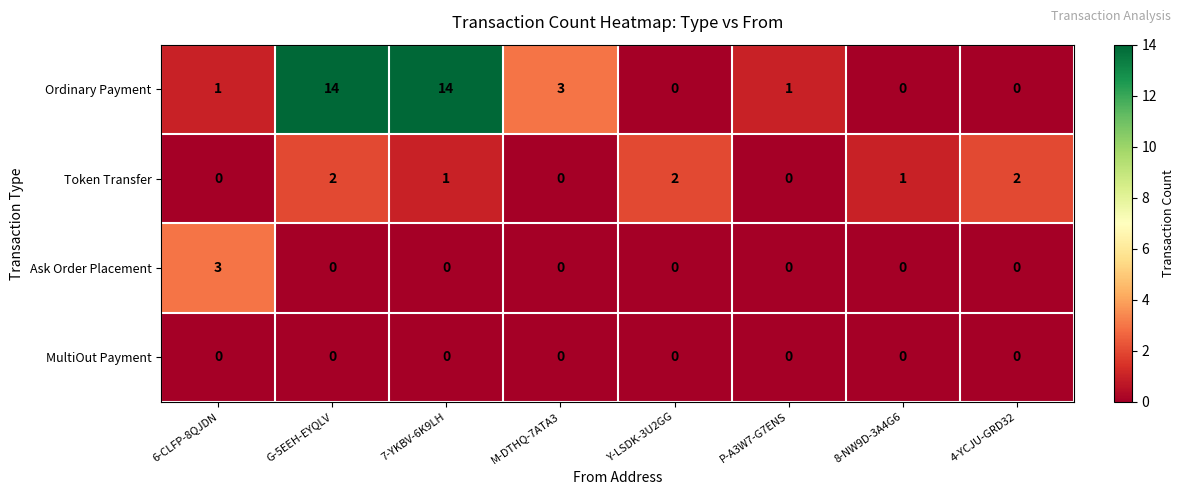

At which category is the sum across all series the highest?

G-5EEH-EYQLV